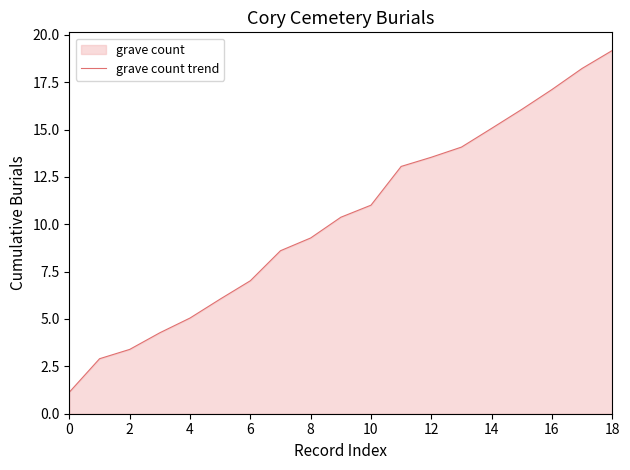

Approximately how many times larger is the value at 12 compared to 16?

0.8